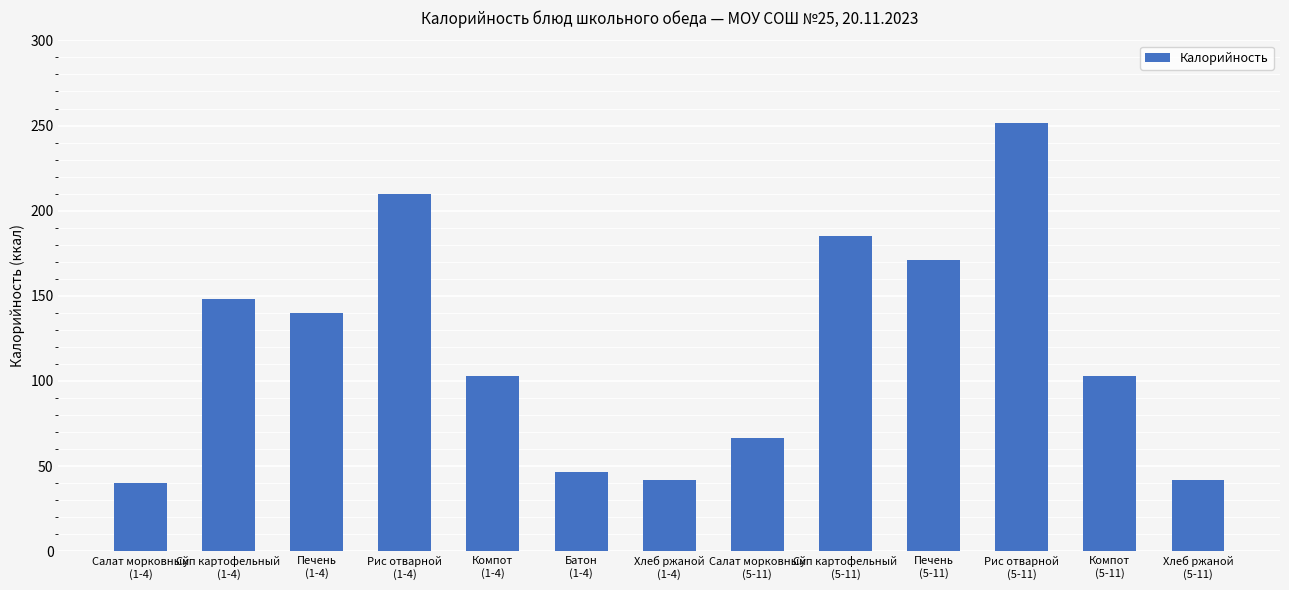

Which category has the highest value across all series?

Рис отварной
(5-11)